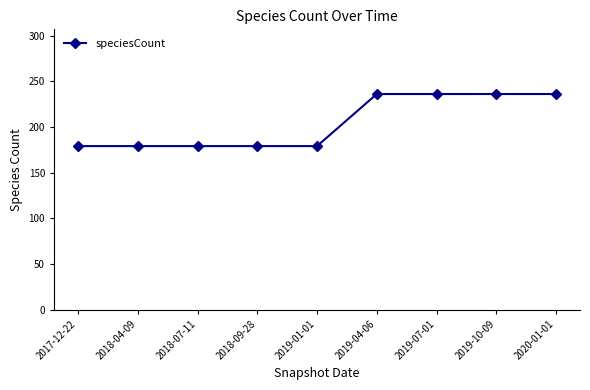

What is the sum of the values at 2017-12-22 and 2018-04-09?

358